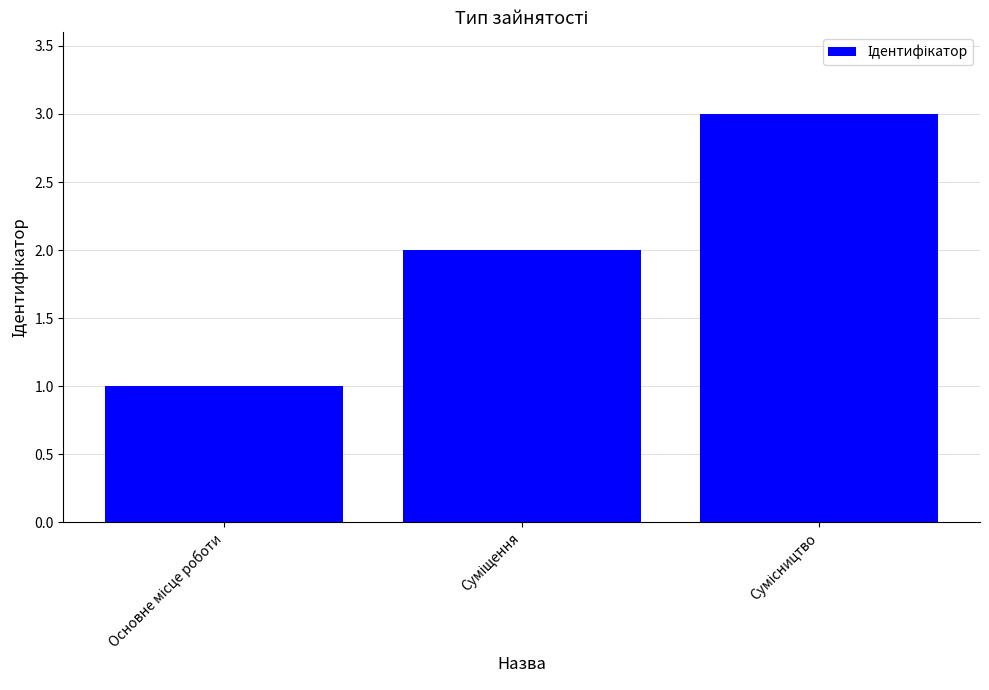

What is the greatest value displayed?

3